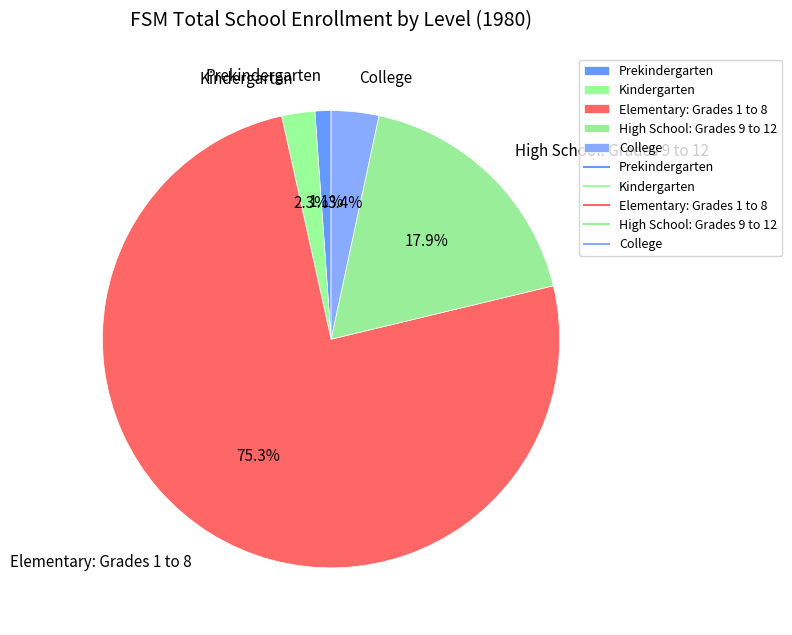

True or false: Prekindergarten accounts for 1% of the total.

True